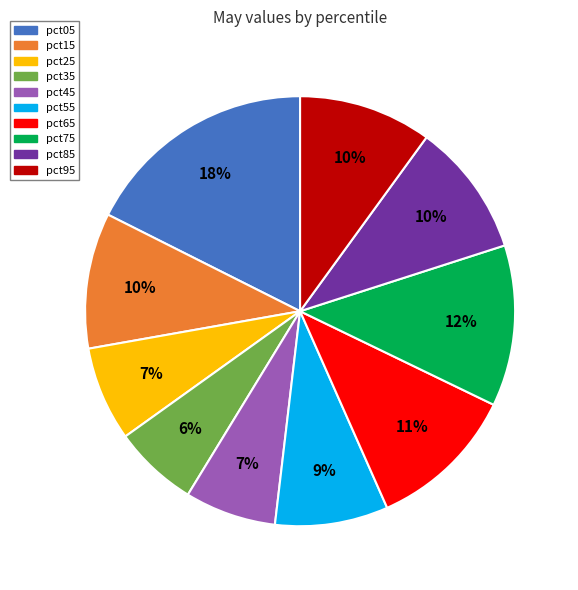

Is the sum of pct55 and pct35 greater than half?

No